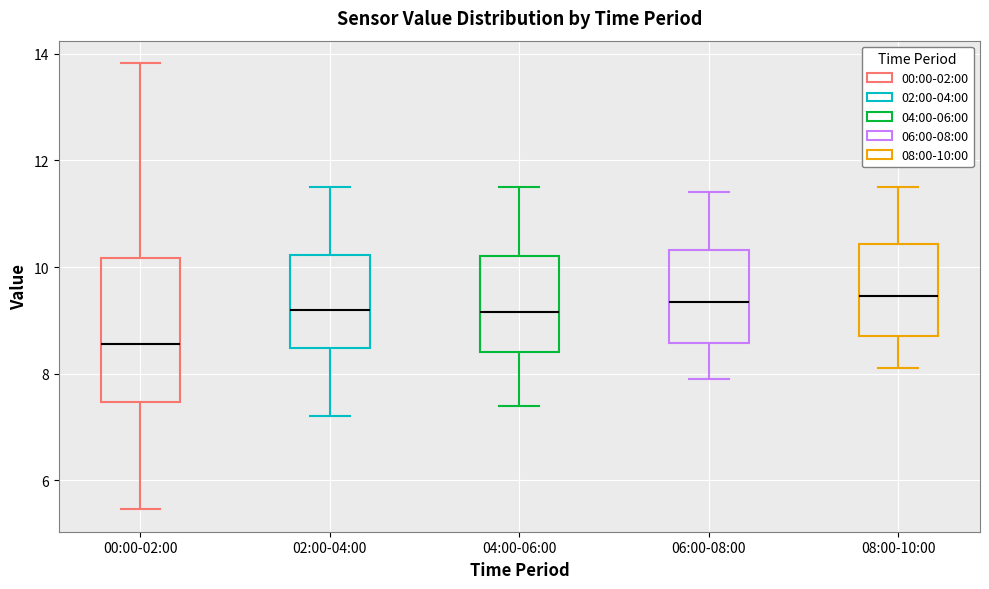

Reading left to right, transcribe this box plot: for each box, give where its median line is, the range the box spans, and where its two whiskers end, as read against the y-axis. The values are not printed on the chart, so give them approximately, as read against the axis.

00:00-02:00: median 8.6, box 7.4 to 10.2, whiskers 5.4 to 13.8
02:00-04:00: median 9.2, box 8.4 to 10.2, whiskers 7.2 to 11.6
04:00-06:00: median 9.2, box 8.4 to 10.2, whiskers 7.4 to 11.6
06:00-08:00: median 9.4, box 8.6 to 10.4, whiskers 8.0 to 11.4
08:00-10:00: median 9.4, box 8.8 to 10.4, whiskers 8.2 to 11.6